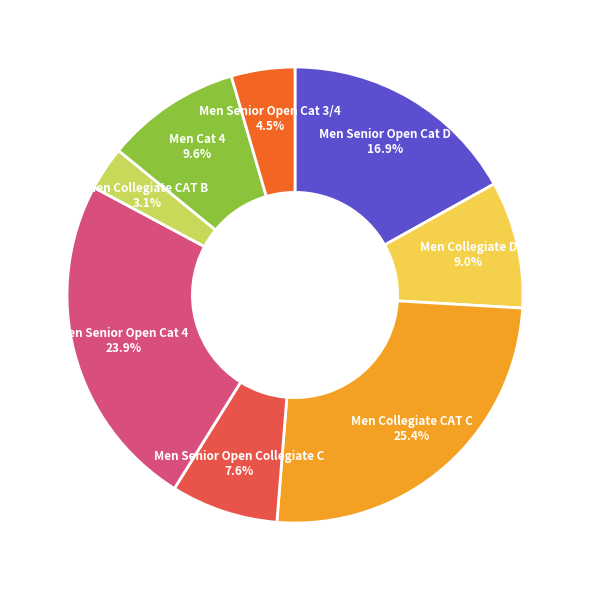

What percentage is NOT represented by Men Collegiate D?

91.0%